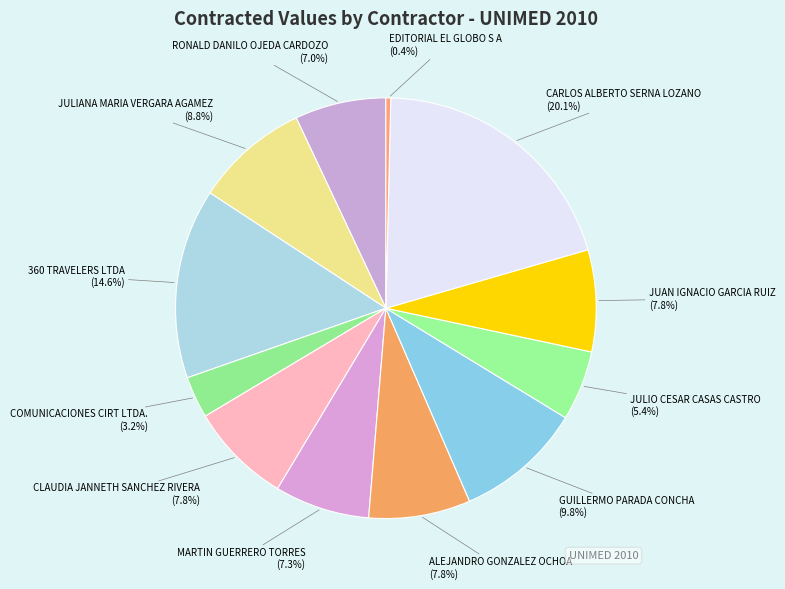

To the nearest percent, what is the combined percentage of JULIO CESAR CASAS CASTRO and EDITORIAL EL GLOBO S A?

6%